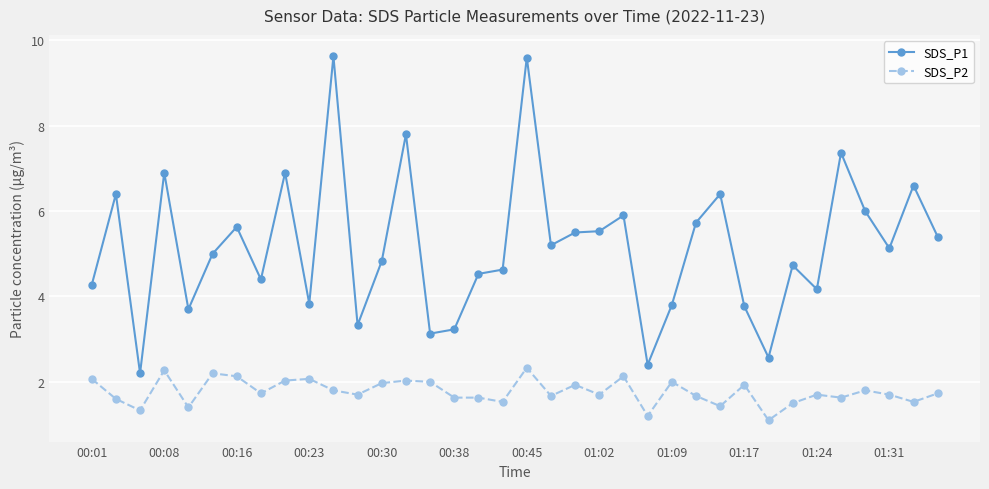

What is the difference between the second highest and minimum values in the SDS_P1 series?

7.4